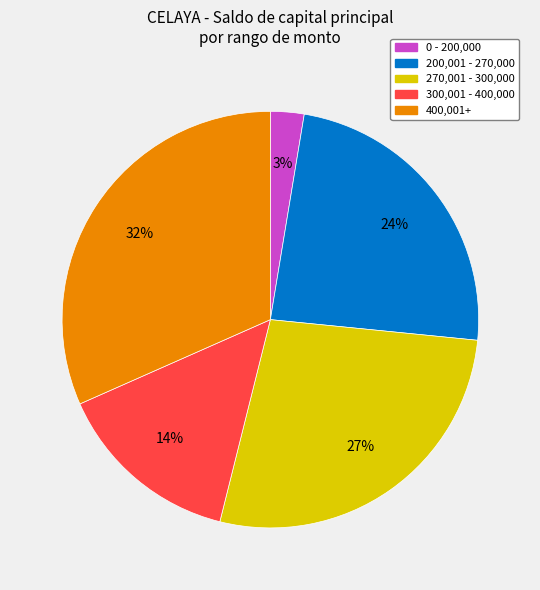

Does any single category account for the majority?

No